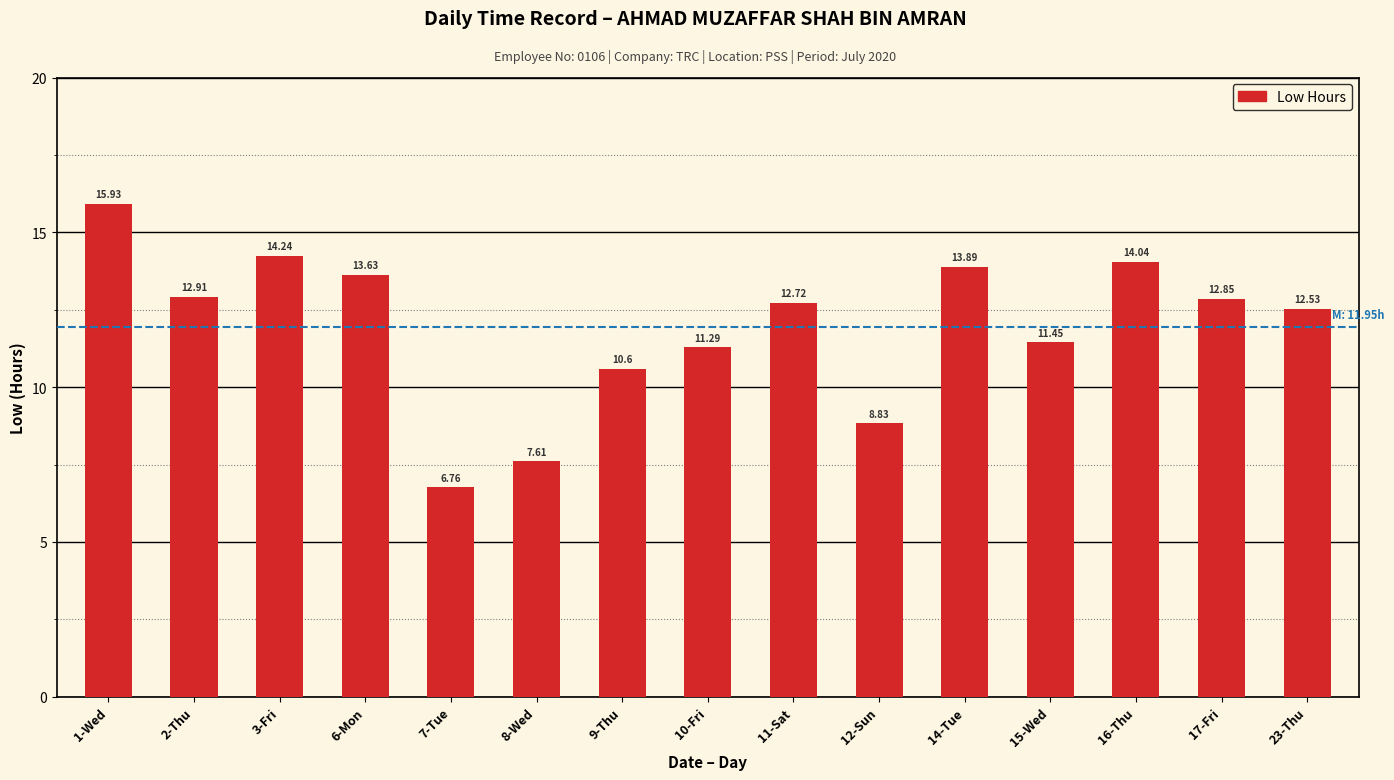

How many bars are there in total?

15